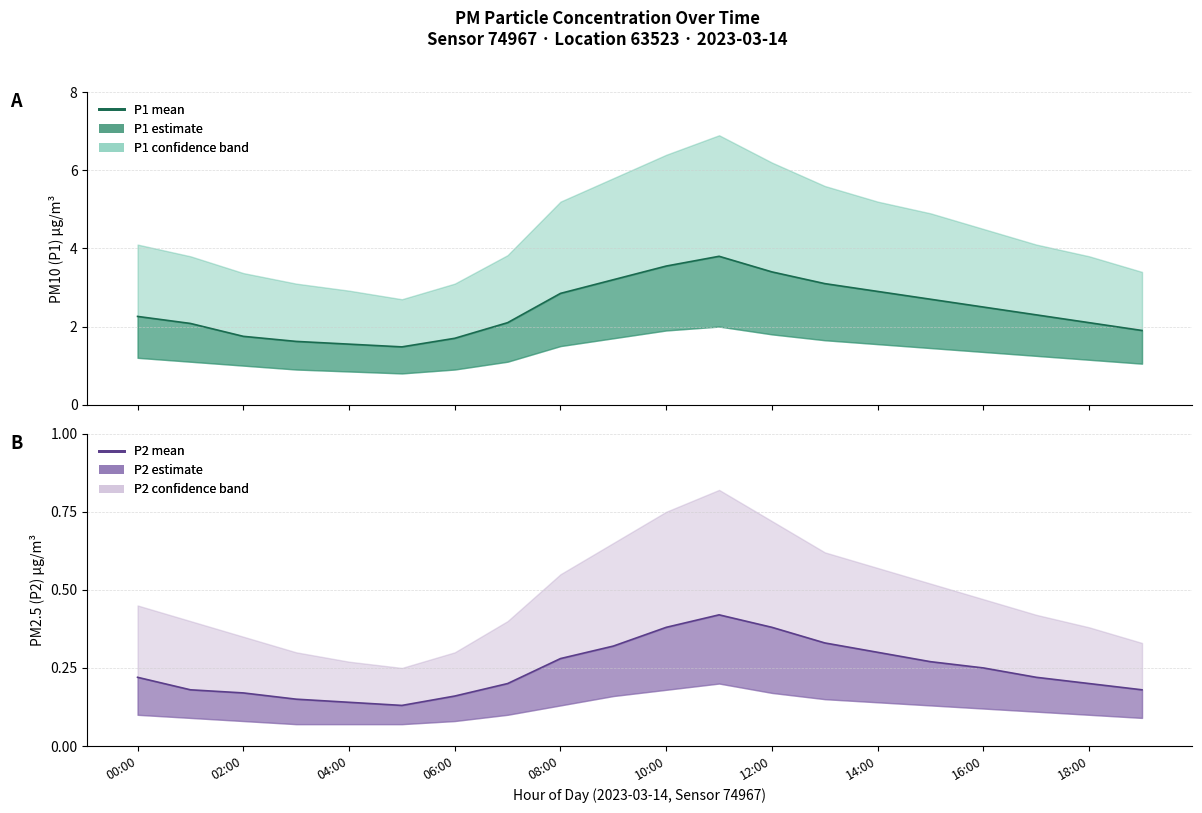

Rank the series by their average value, from lowest to highest.

P2 mean, P1 mean